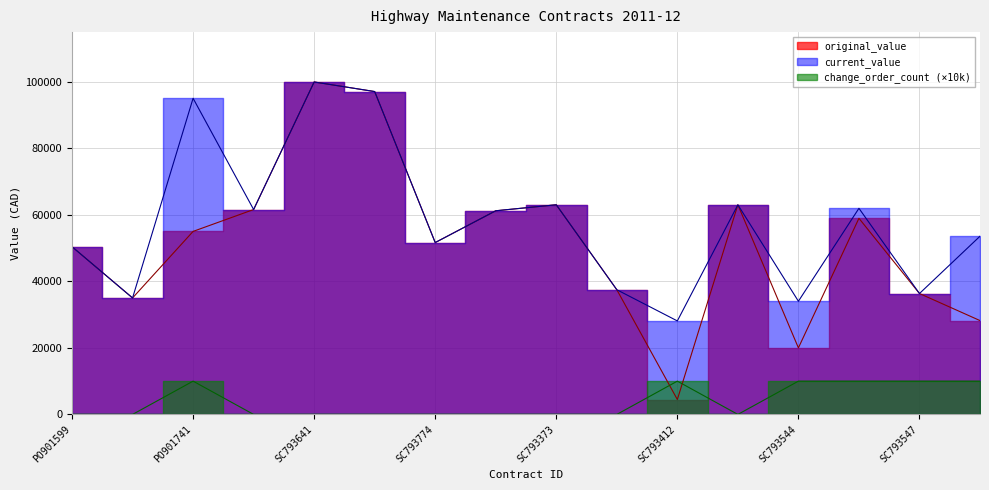

How many lines are shown in the chart?

3